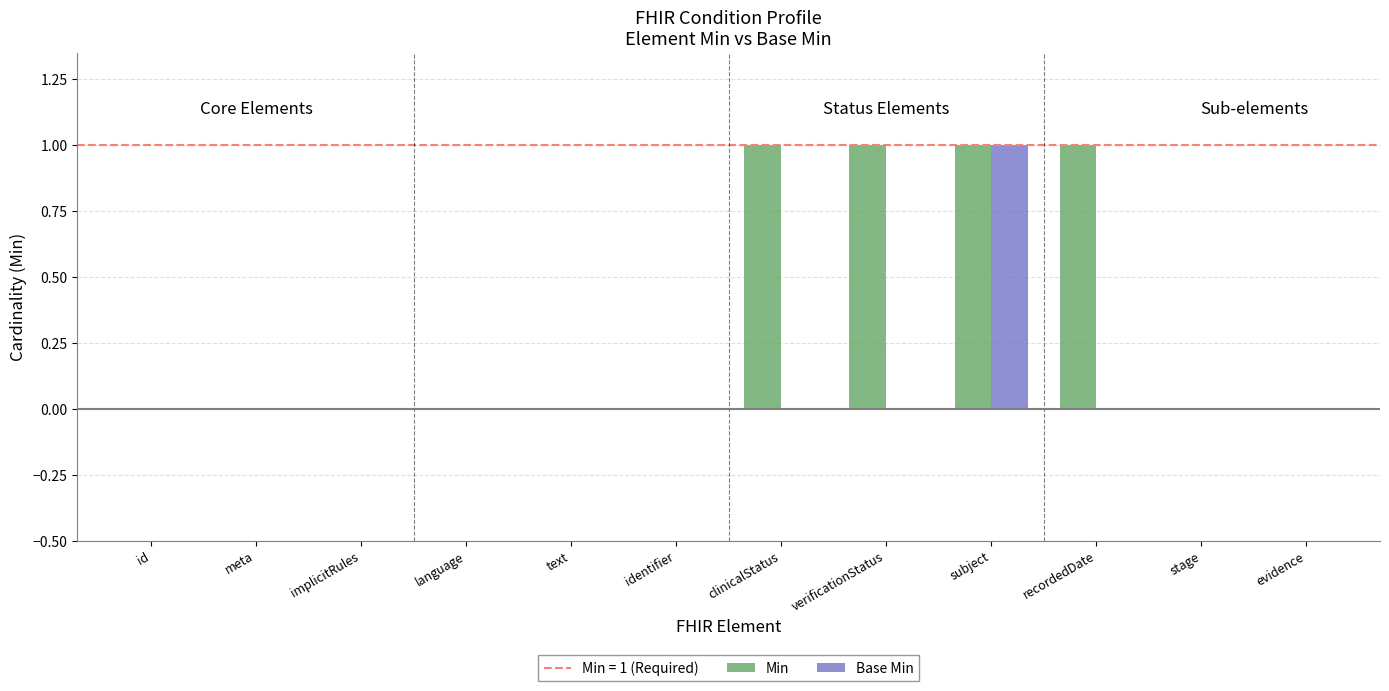

What is the sum of all Min values?

4